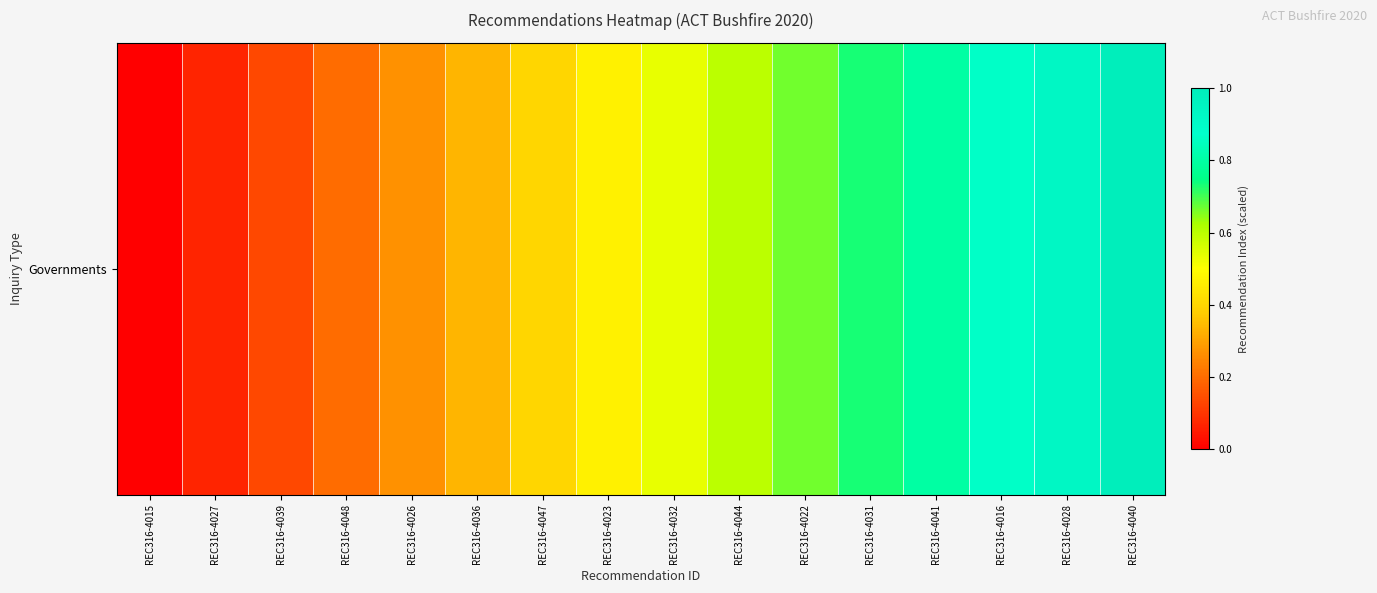

Is it true that the value at REC316-4039 is 0.2?

False